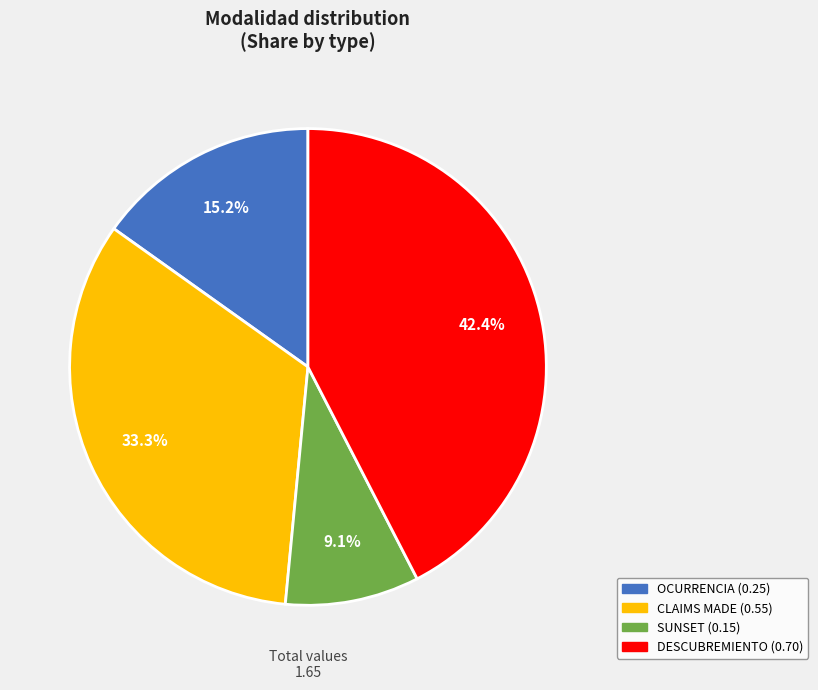

Between SUNSET and OCURRENCIA, which is larger?

OCURRENCIA